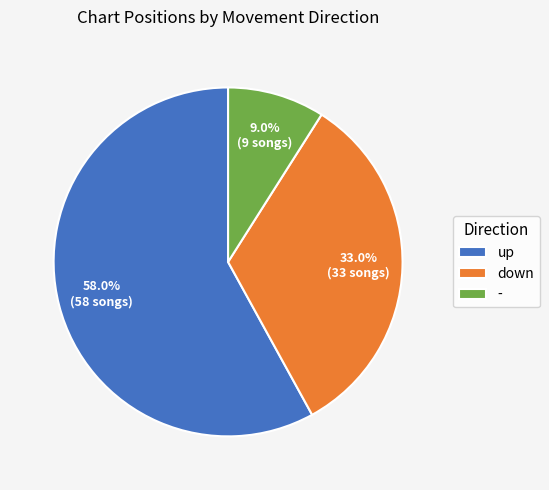

True or false: down accounts for 33% of the total.

True